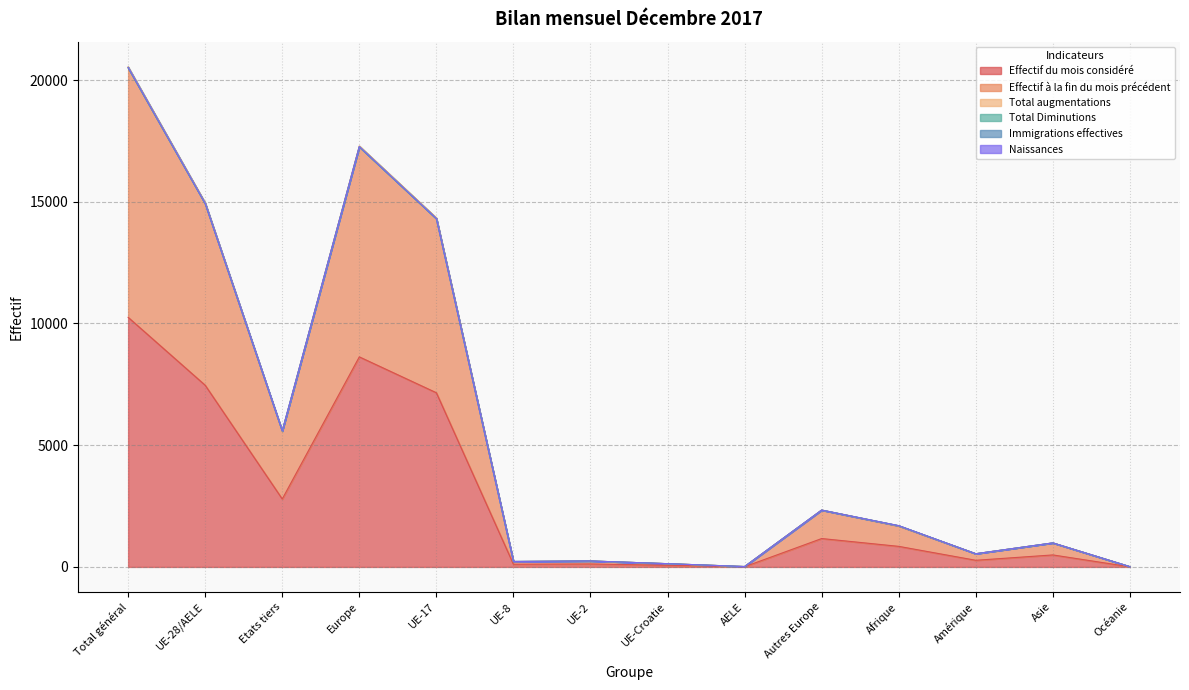

True or false: Effectif du mois considéré and Effectif à la fin du mois précédent intersect in this chart.

False